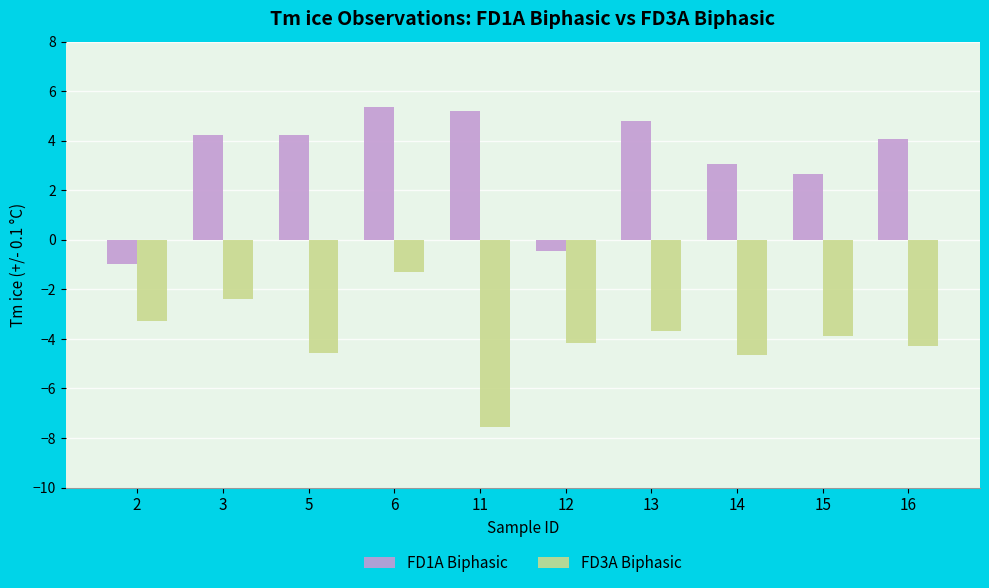

Rank the series by their average value, from lowest to highest.

FD3A Biphasic, FD1A Biphasic